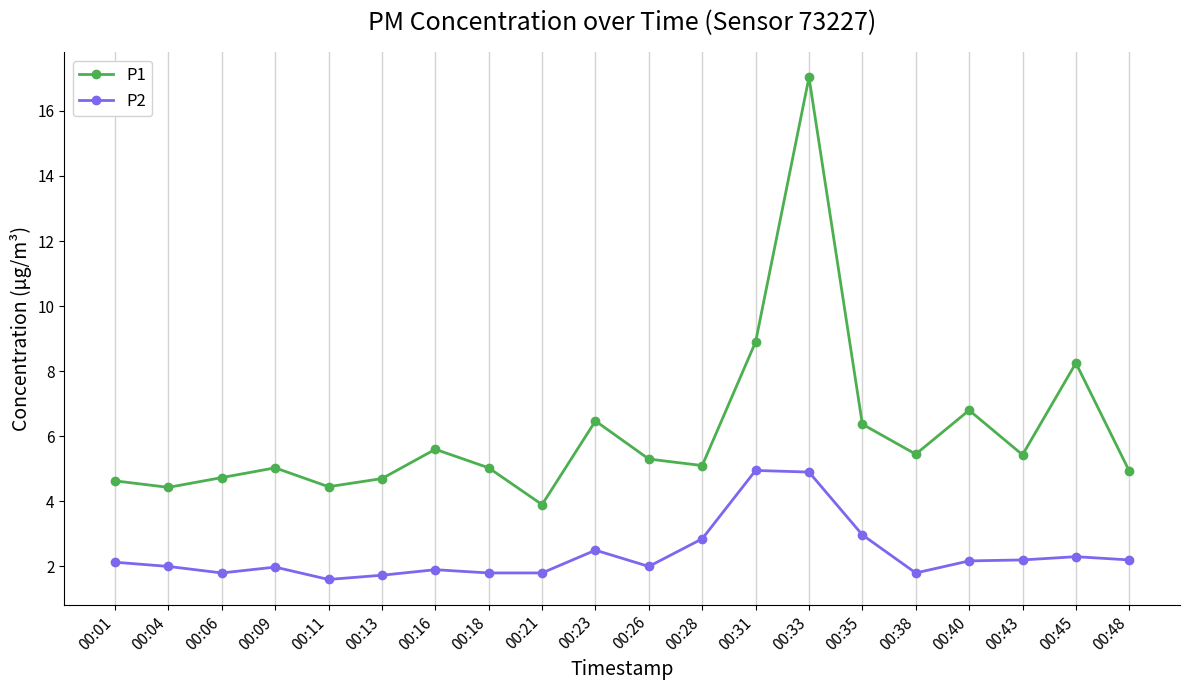

Which series has the largest range (max minus min)?

P1